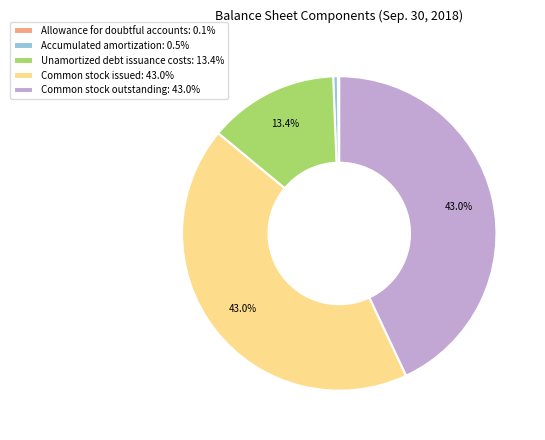

What percentage is NOT represented by Unamortized debt issuance costs: 13.4%?

86.6%